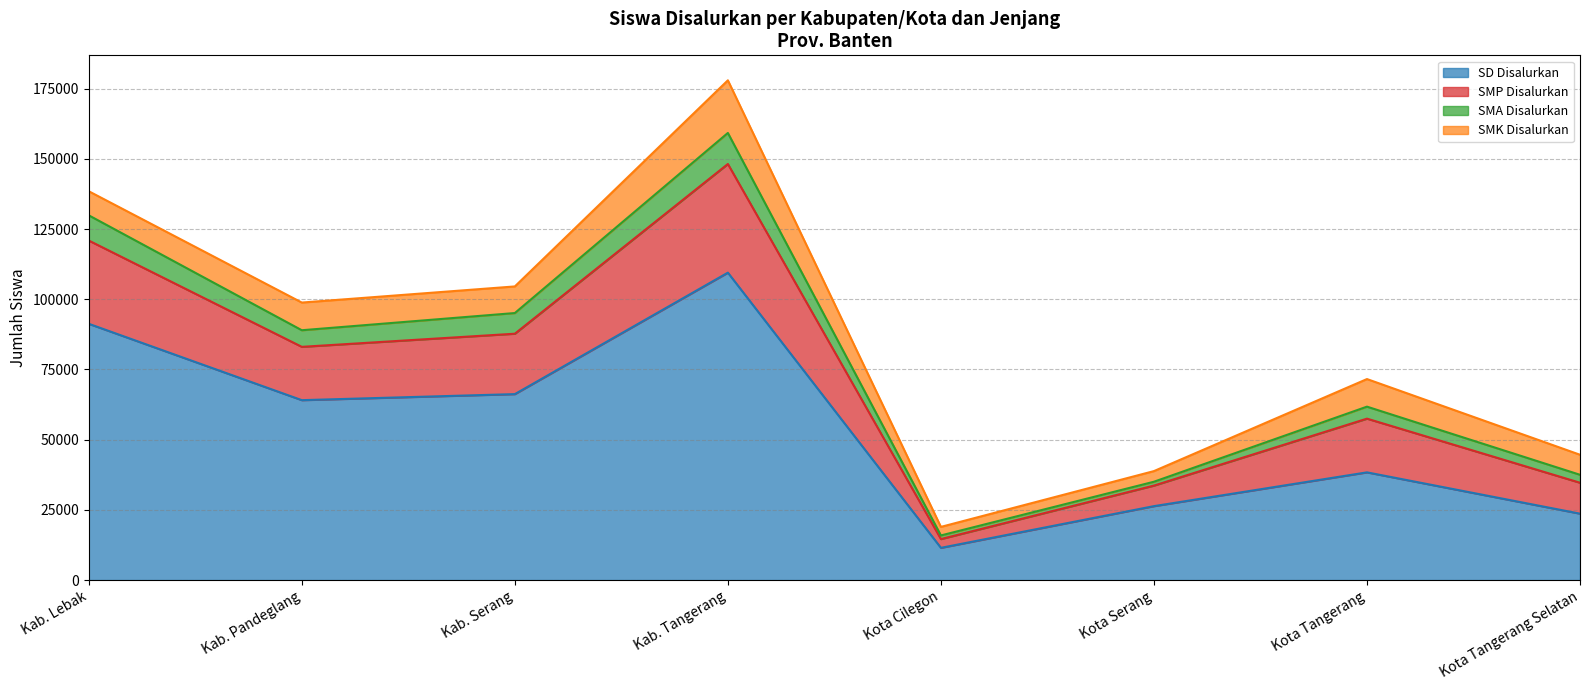

At which category does SMP Disalurkan reach its first local valley?

Kab. Pandeglang